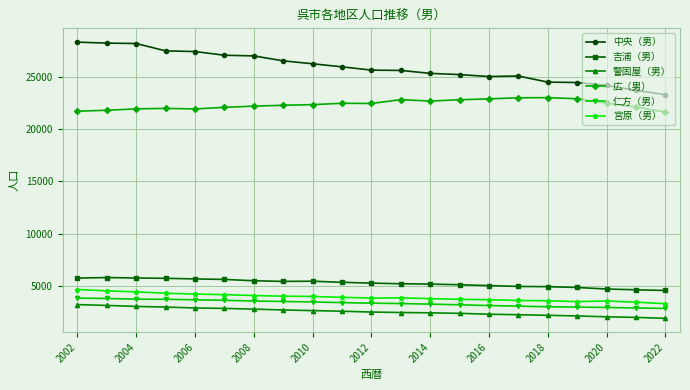

At how many categories does at least one series exceed 17607?

21